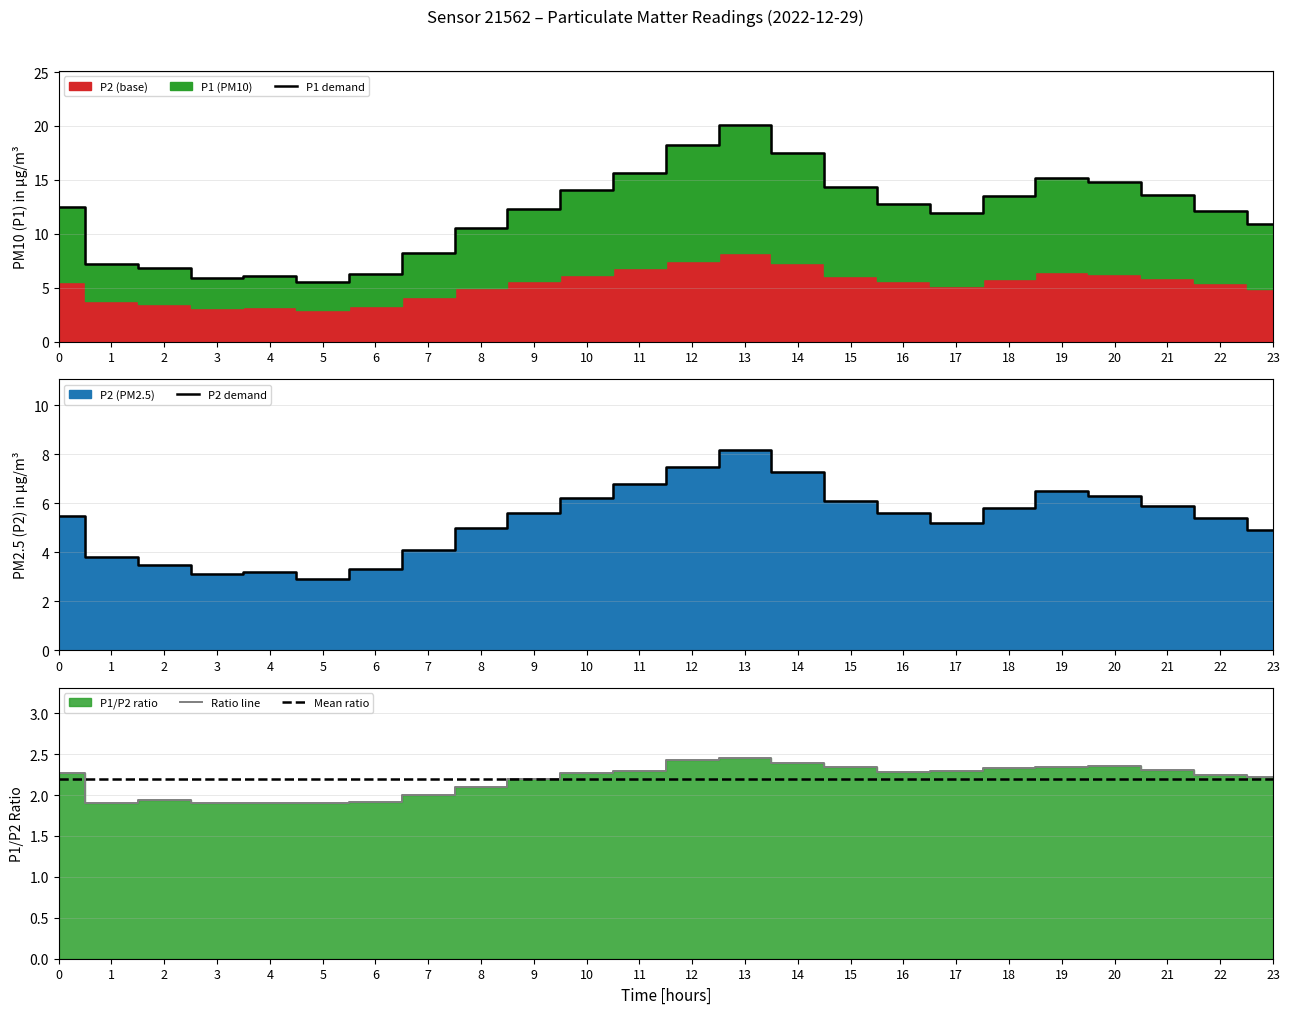

At 5, list the series in order from smallest to largest.

Ratio line, Mean ratio, P2 demand, P1 demand